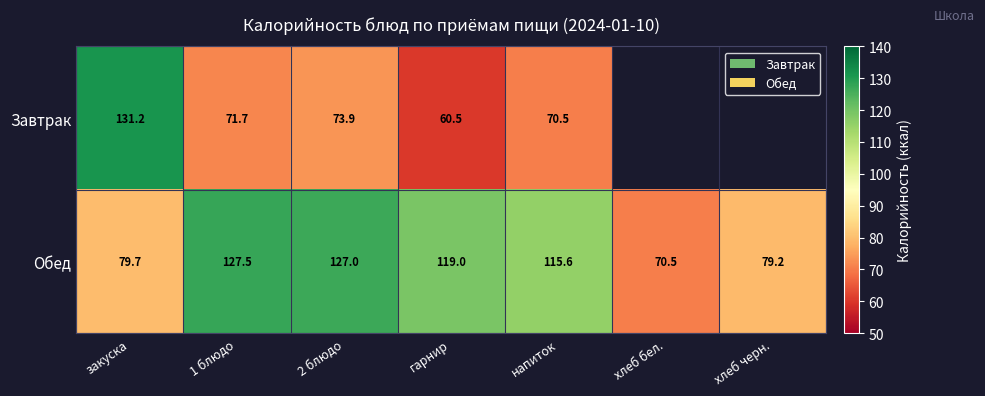

What is the sum of all Обед values?

718.5